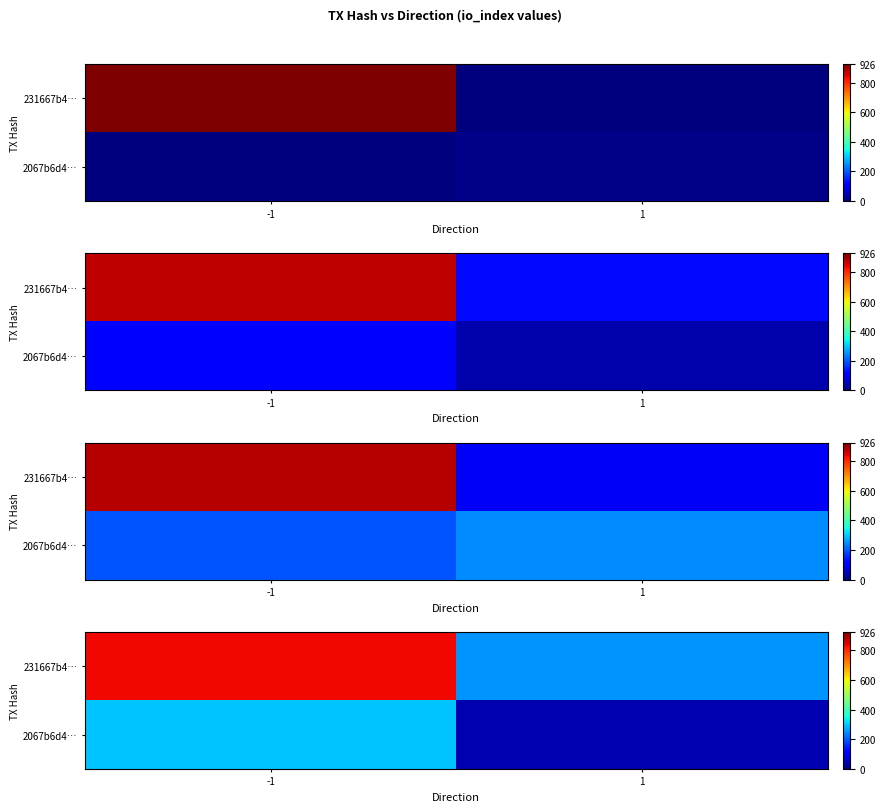

At how many categories does at least one series exceed 447?

1